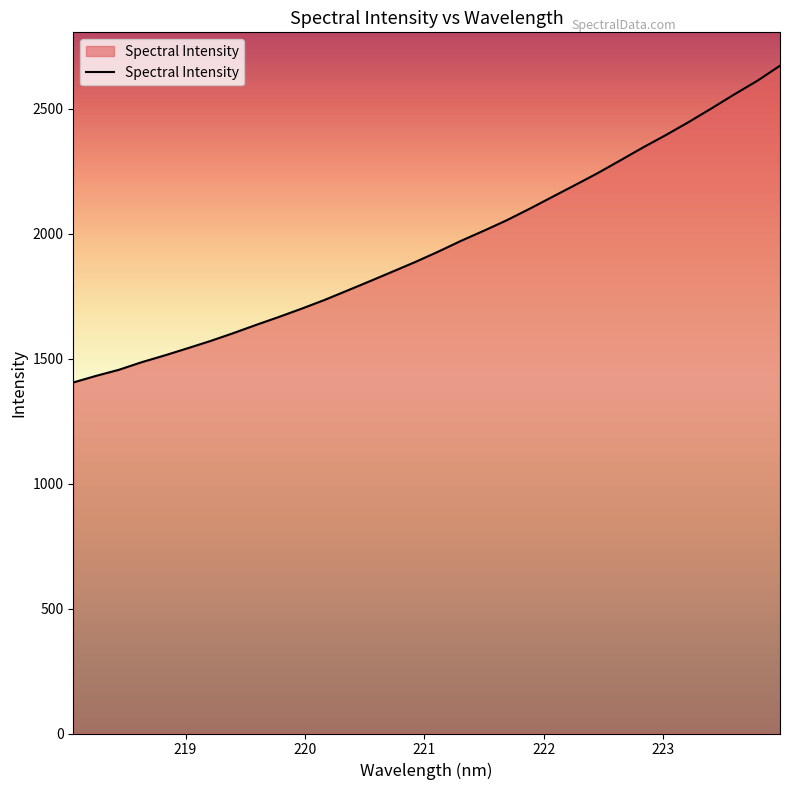

What is the difference between the maximum and minimum values?

1267.7